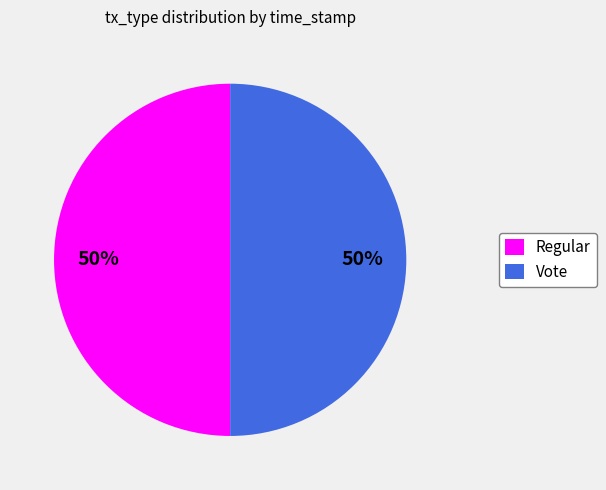

True or false: Regular accounts for 42% of the total.

False